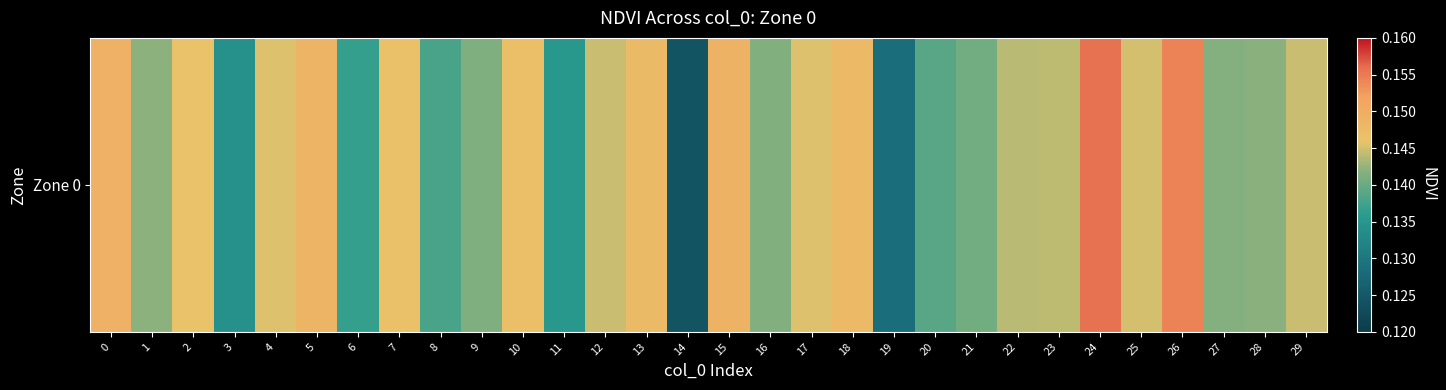

The chart shows a value of 0.1 at 19. True or false?

False